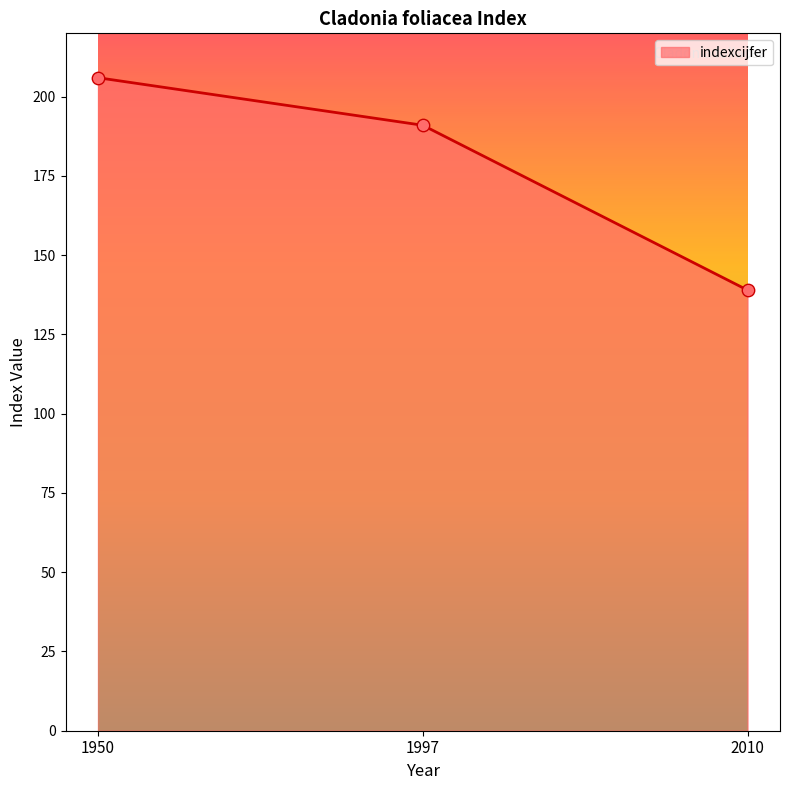

Between 1950 and 2010, which is larger?

1950